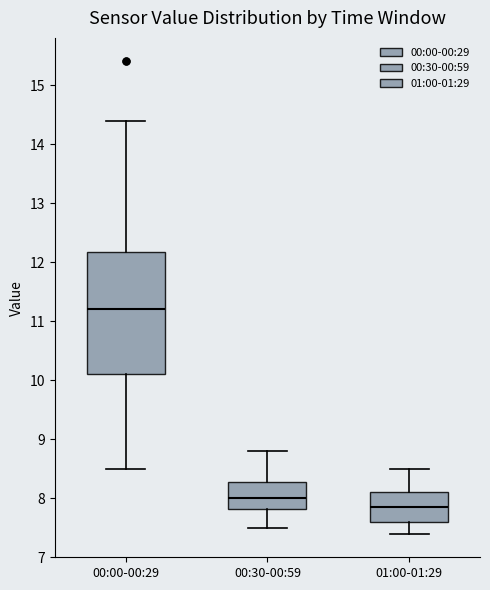

Which box is the tallest, from its lower edge to its upper edge?

00:00-00:29